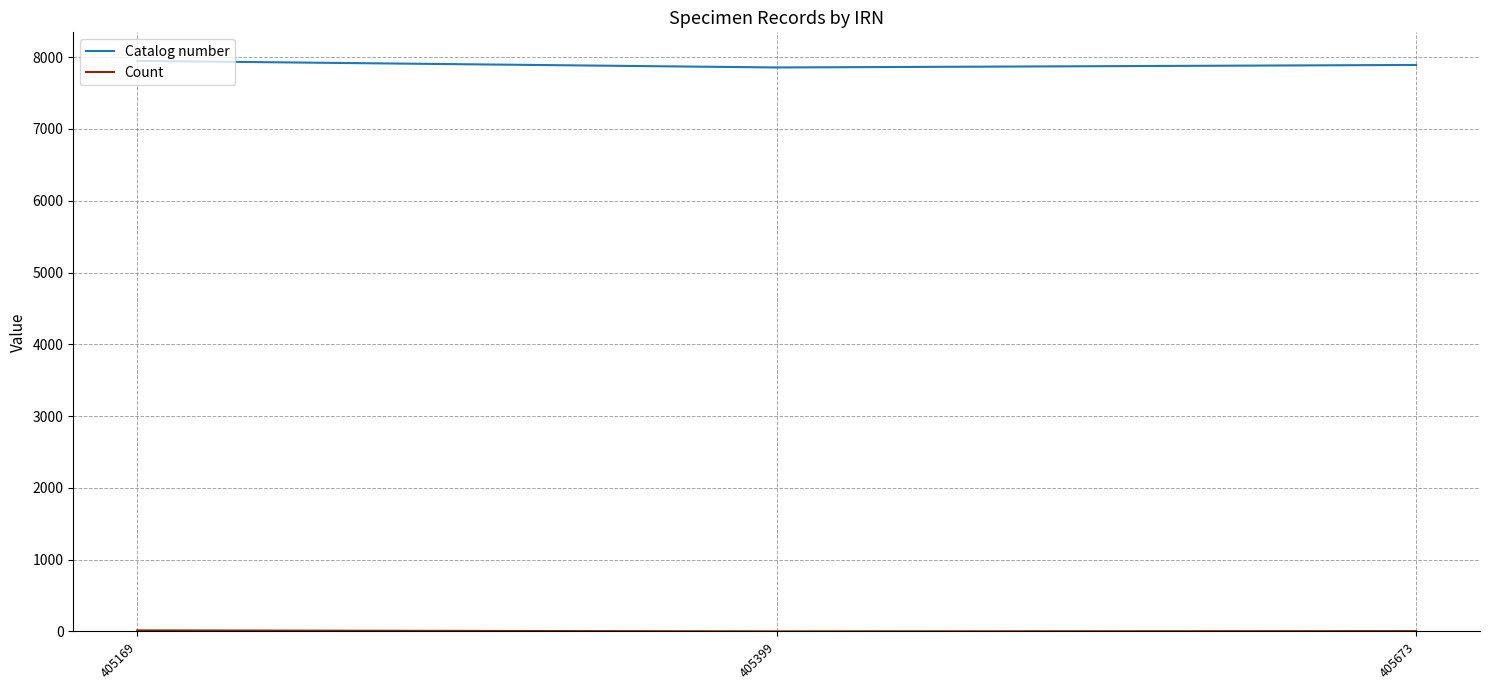

What is the average value of the Catalog number series?

7899